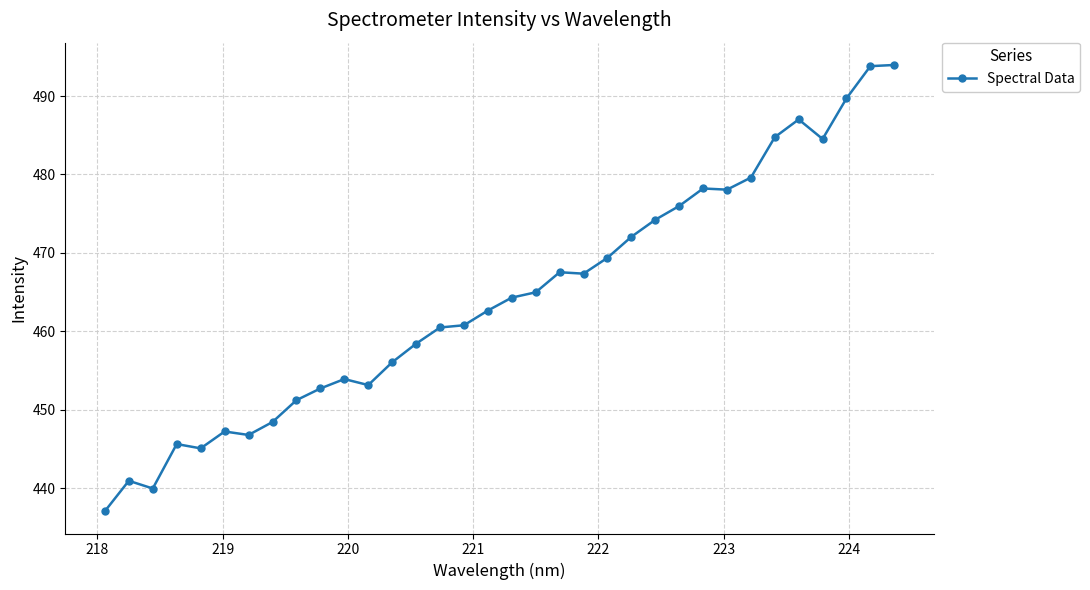

What is the average value?

464.3